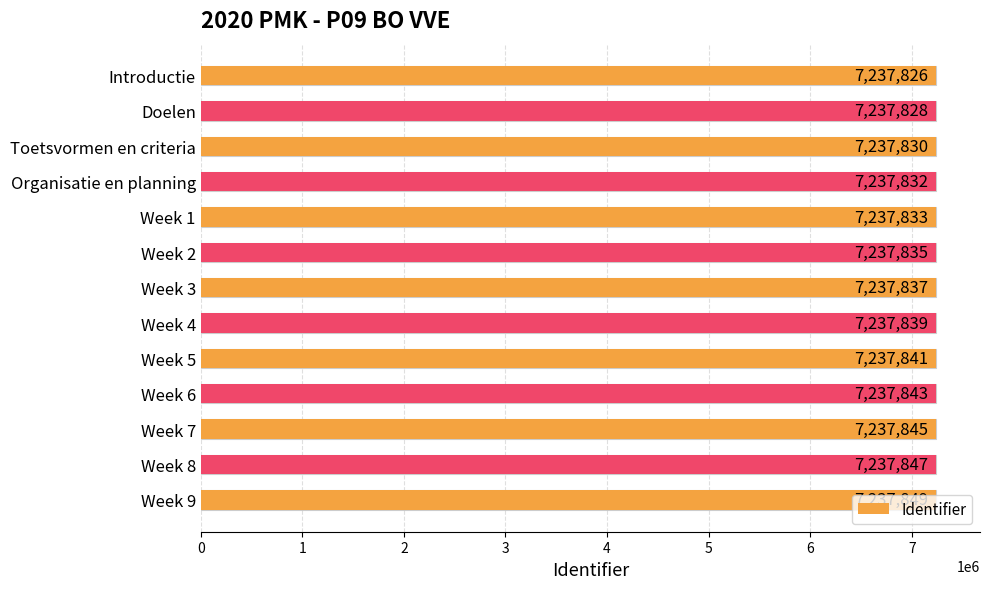

How many bars are there in total?

13